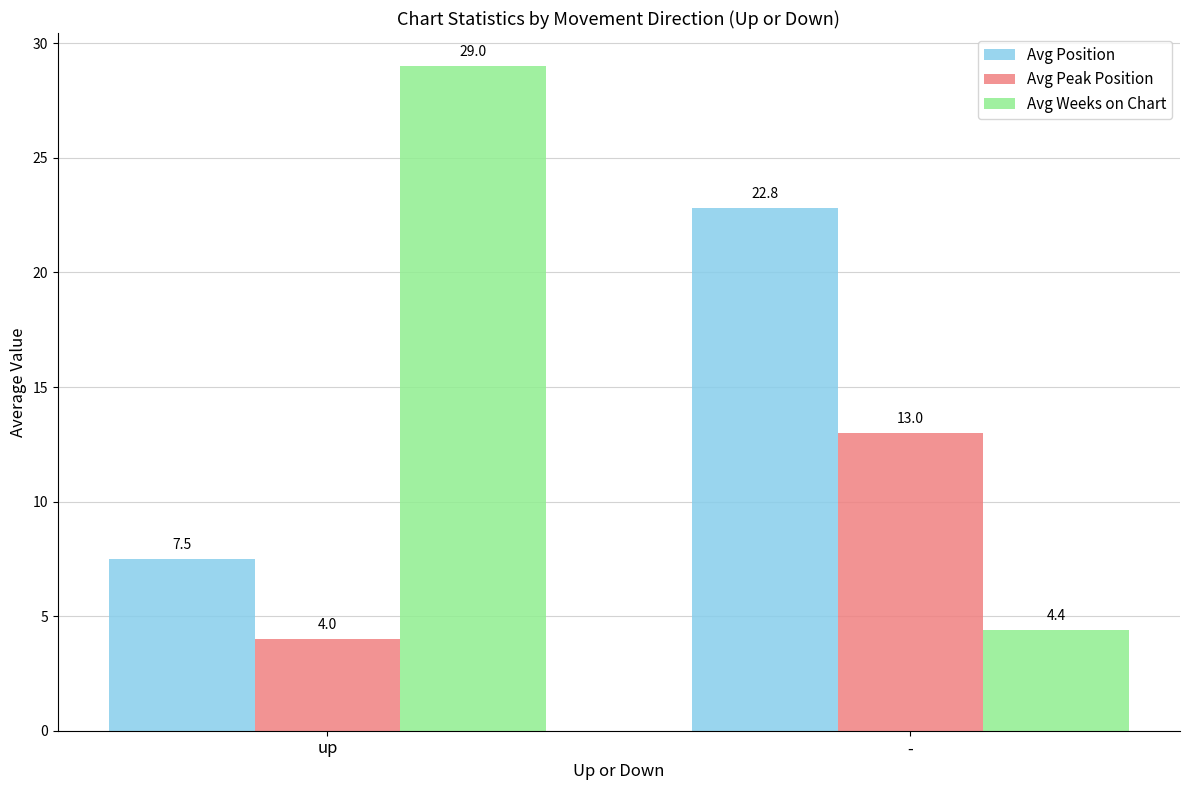

What is the label of the 2nd bar from the right?

up